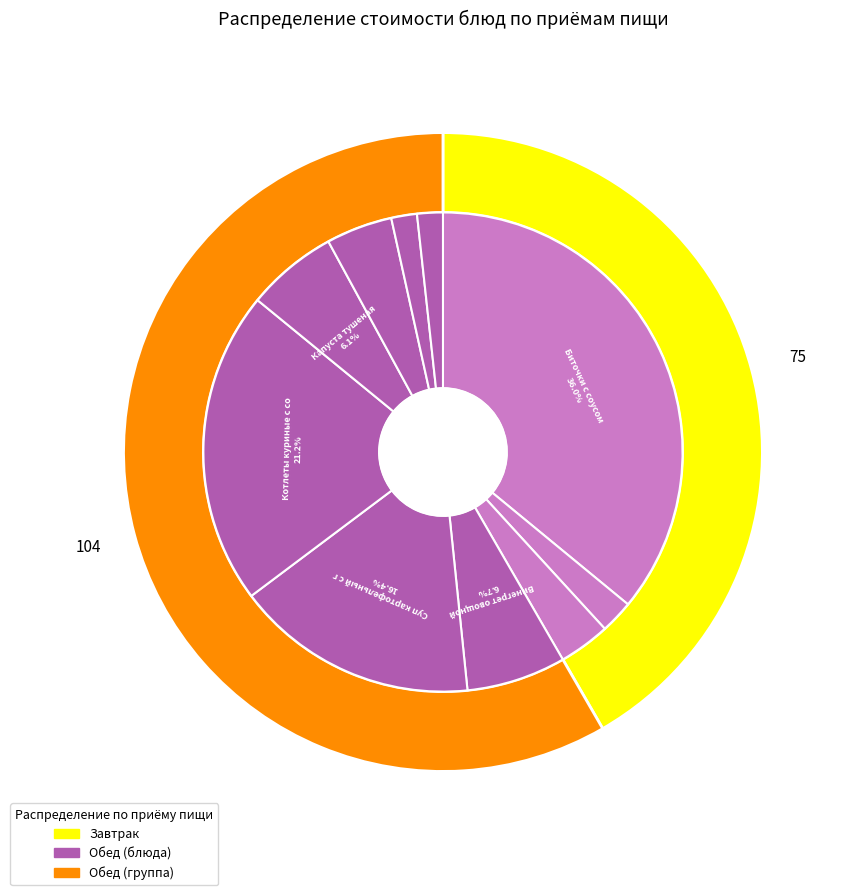

Rank the categories by value from lowest to highest.

Хлеб пшеничный, Хлеб ржаной, Чай с сахаром, Хлеб пшеничный/ржаной, Компот из сухофруктов, Капуста тушеная, Винегрет овощной, Суп картофельный с горохом, Котлеты куриные с соусом, Биточки с соусом